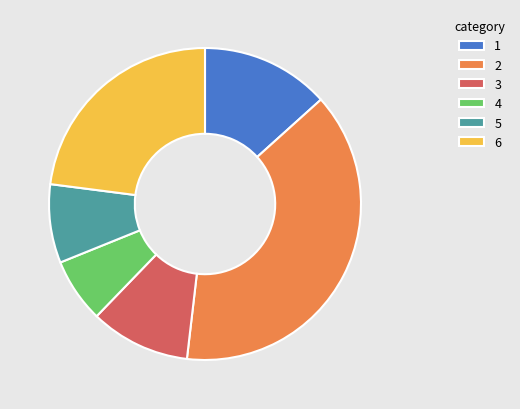

True or false: 2 accounts for 30% of the total.

False